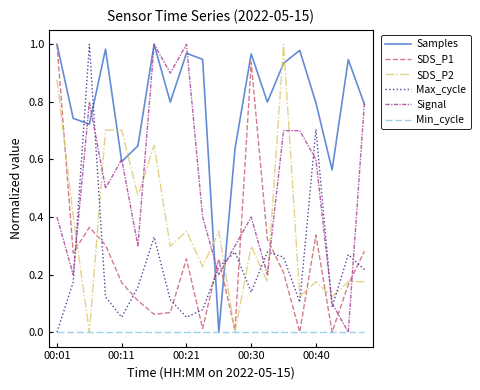

Which series has the largest total across all categories?

Samples